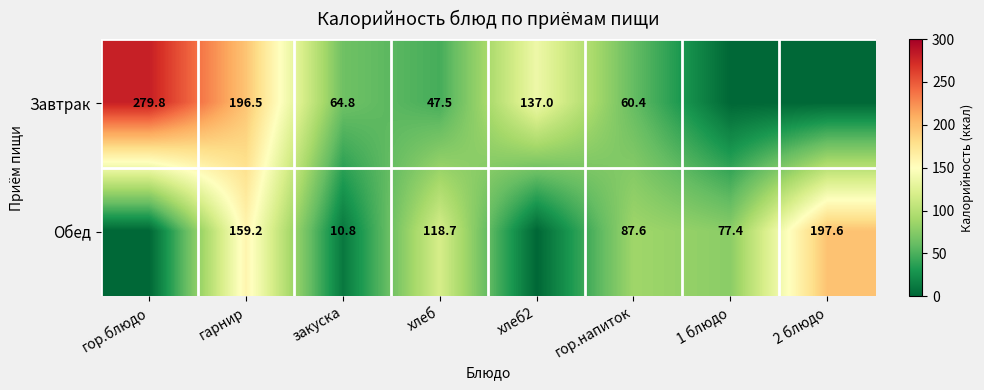

What is the total value across all series at 2 блюдо?

197.6